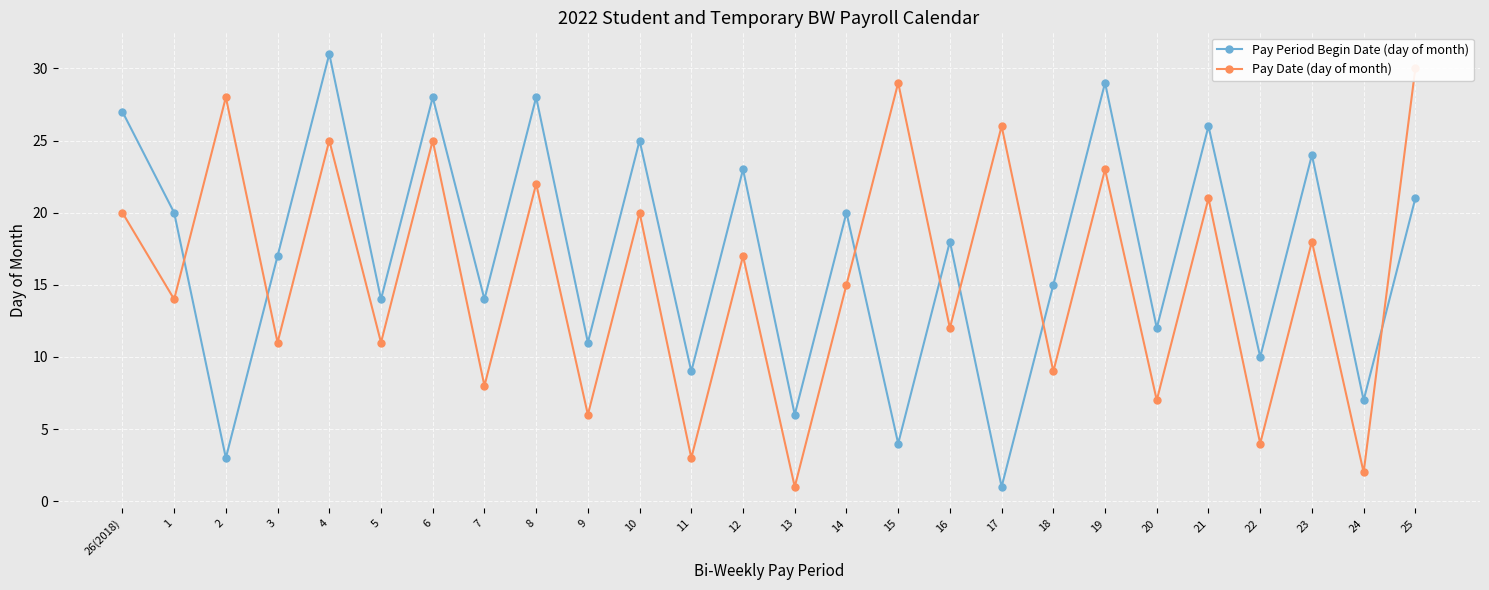

At 12, list the series in order from smallest to largest.

Pay Date (day of month), Pay Period Begin Date (day of month)